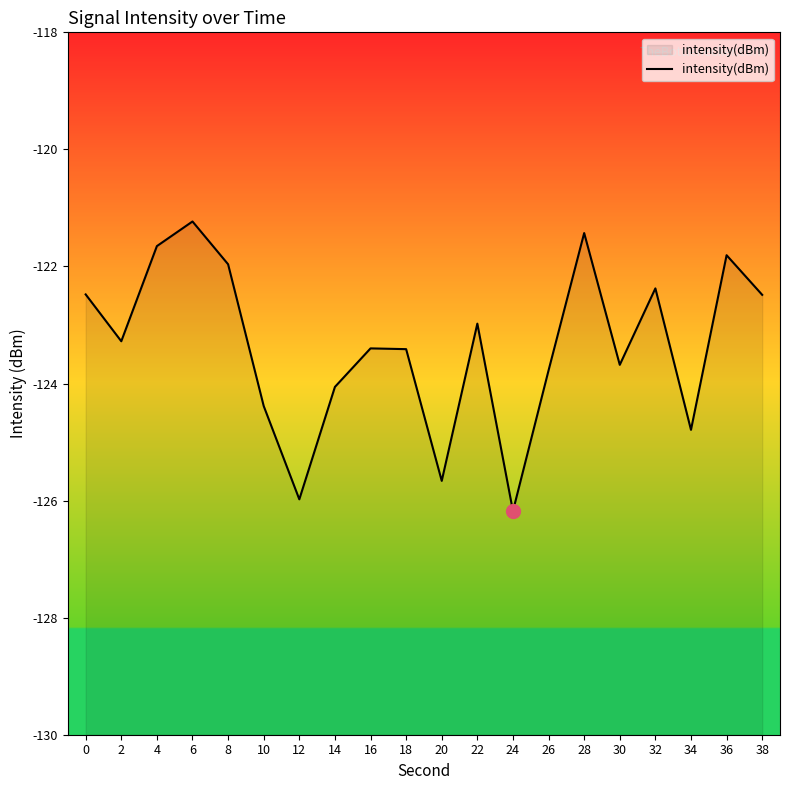

The value at 0 is -44.9. True or false?

False